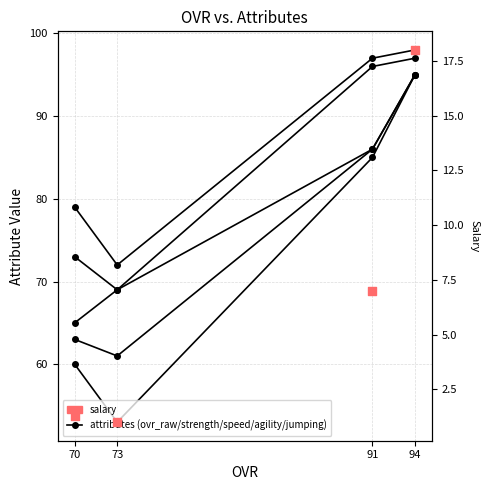

Which series reaches the maximum Y coordinate?

strength